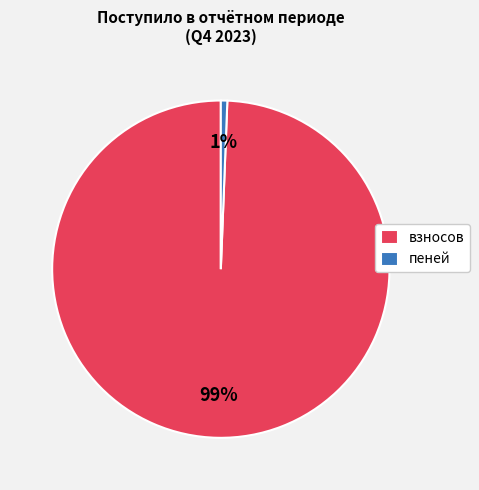

Combined, do пеней and взносов account for over 50%?

Yes